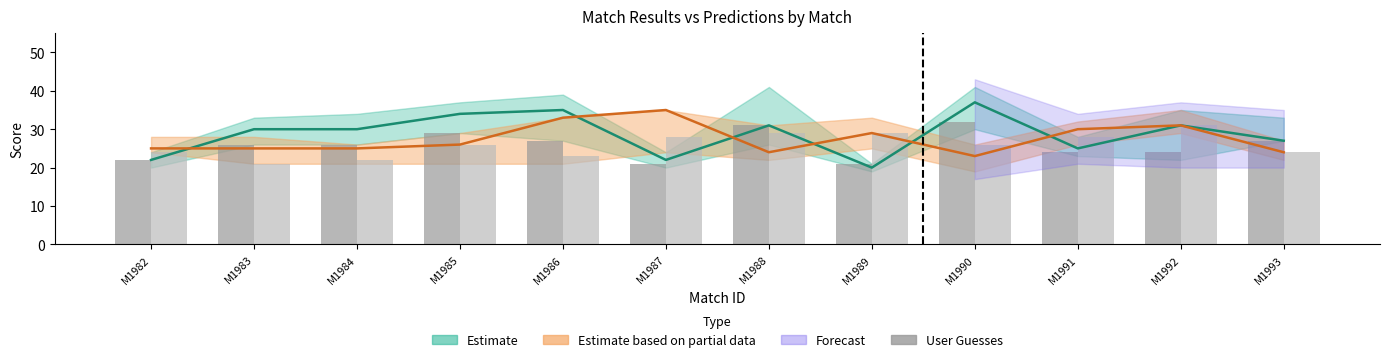

Count the number of categories in the chart.

12